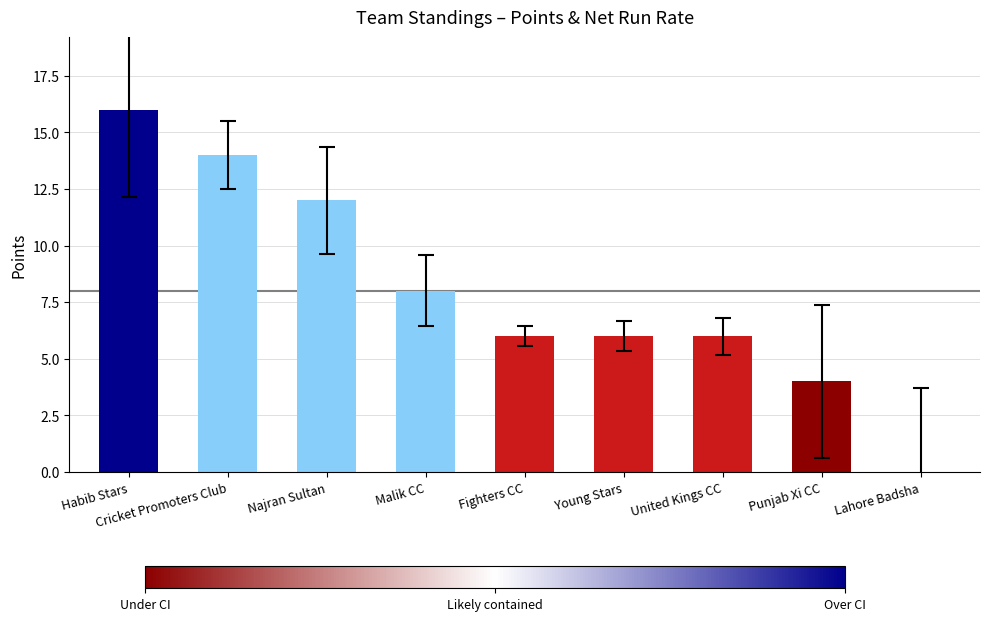

Reading left to right, transcribe all the data shown in this chart.

16	14	12	8	6	6	6	4	0